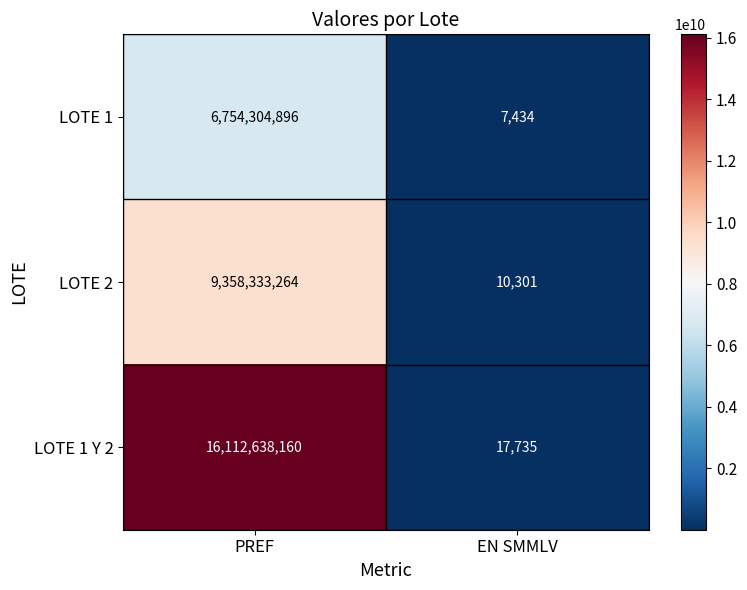

What is the greatest value displayed?

16112638160